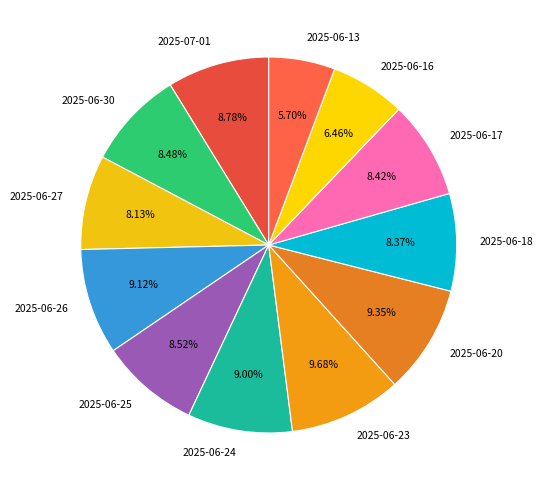

To the nearest percent, what is the combined percentage of 2025-06-24 and 2025-06-30?

17%